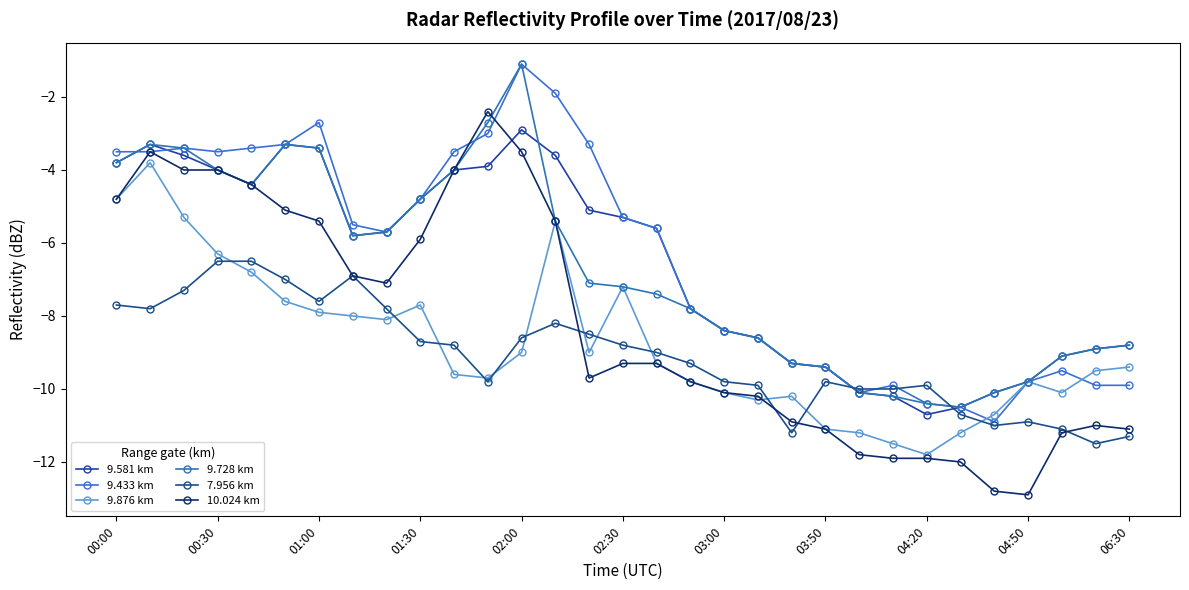

In 9.581 km, how many points are lower than both neighbors (excluding endpoints)?

3